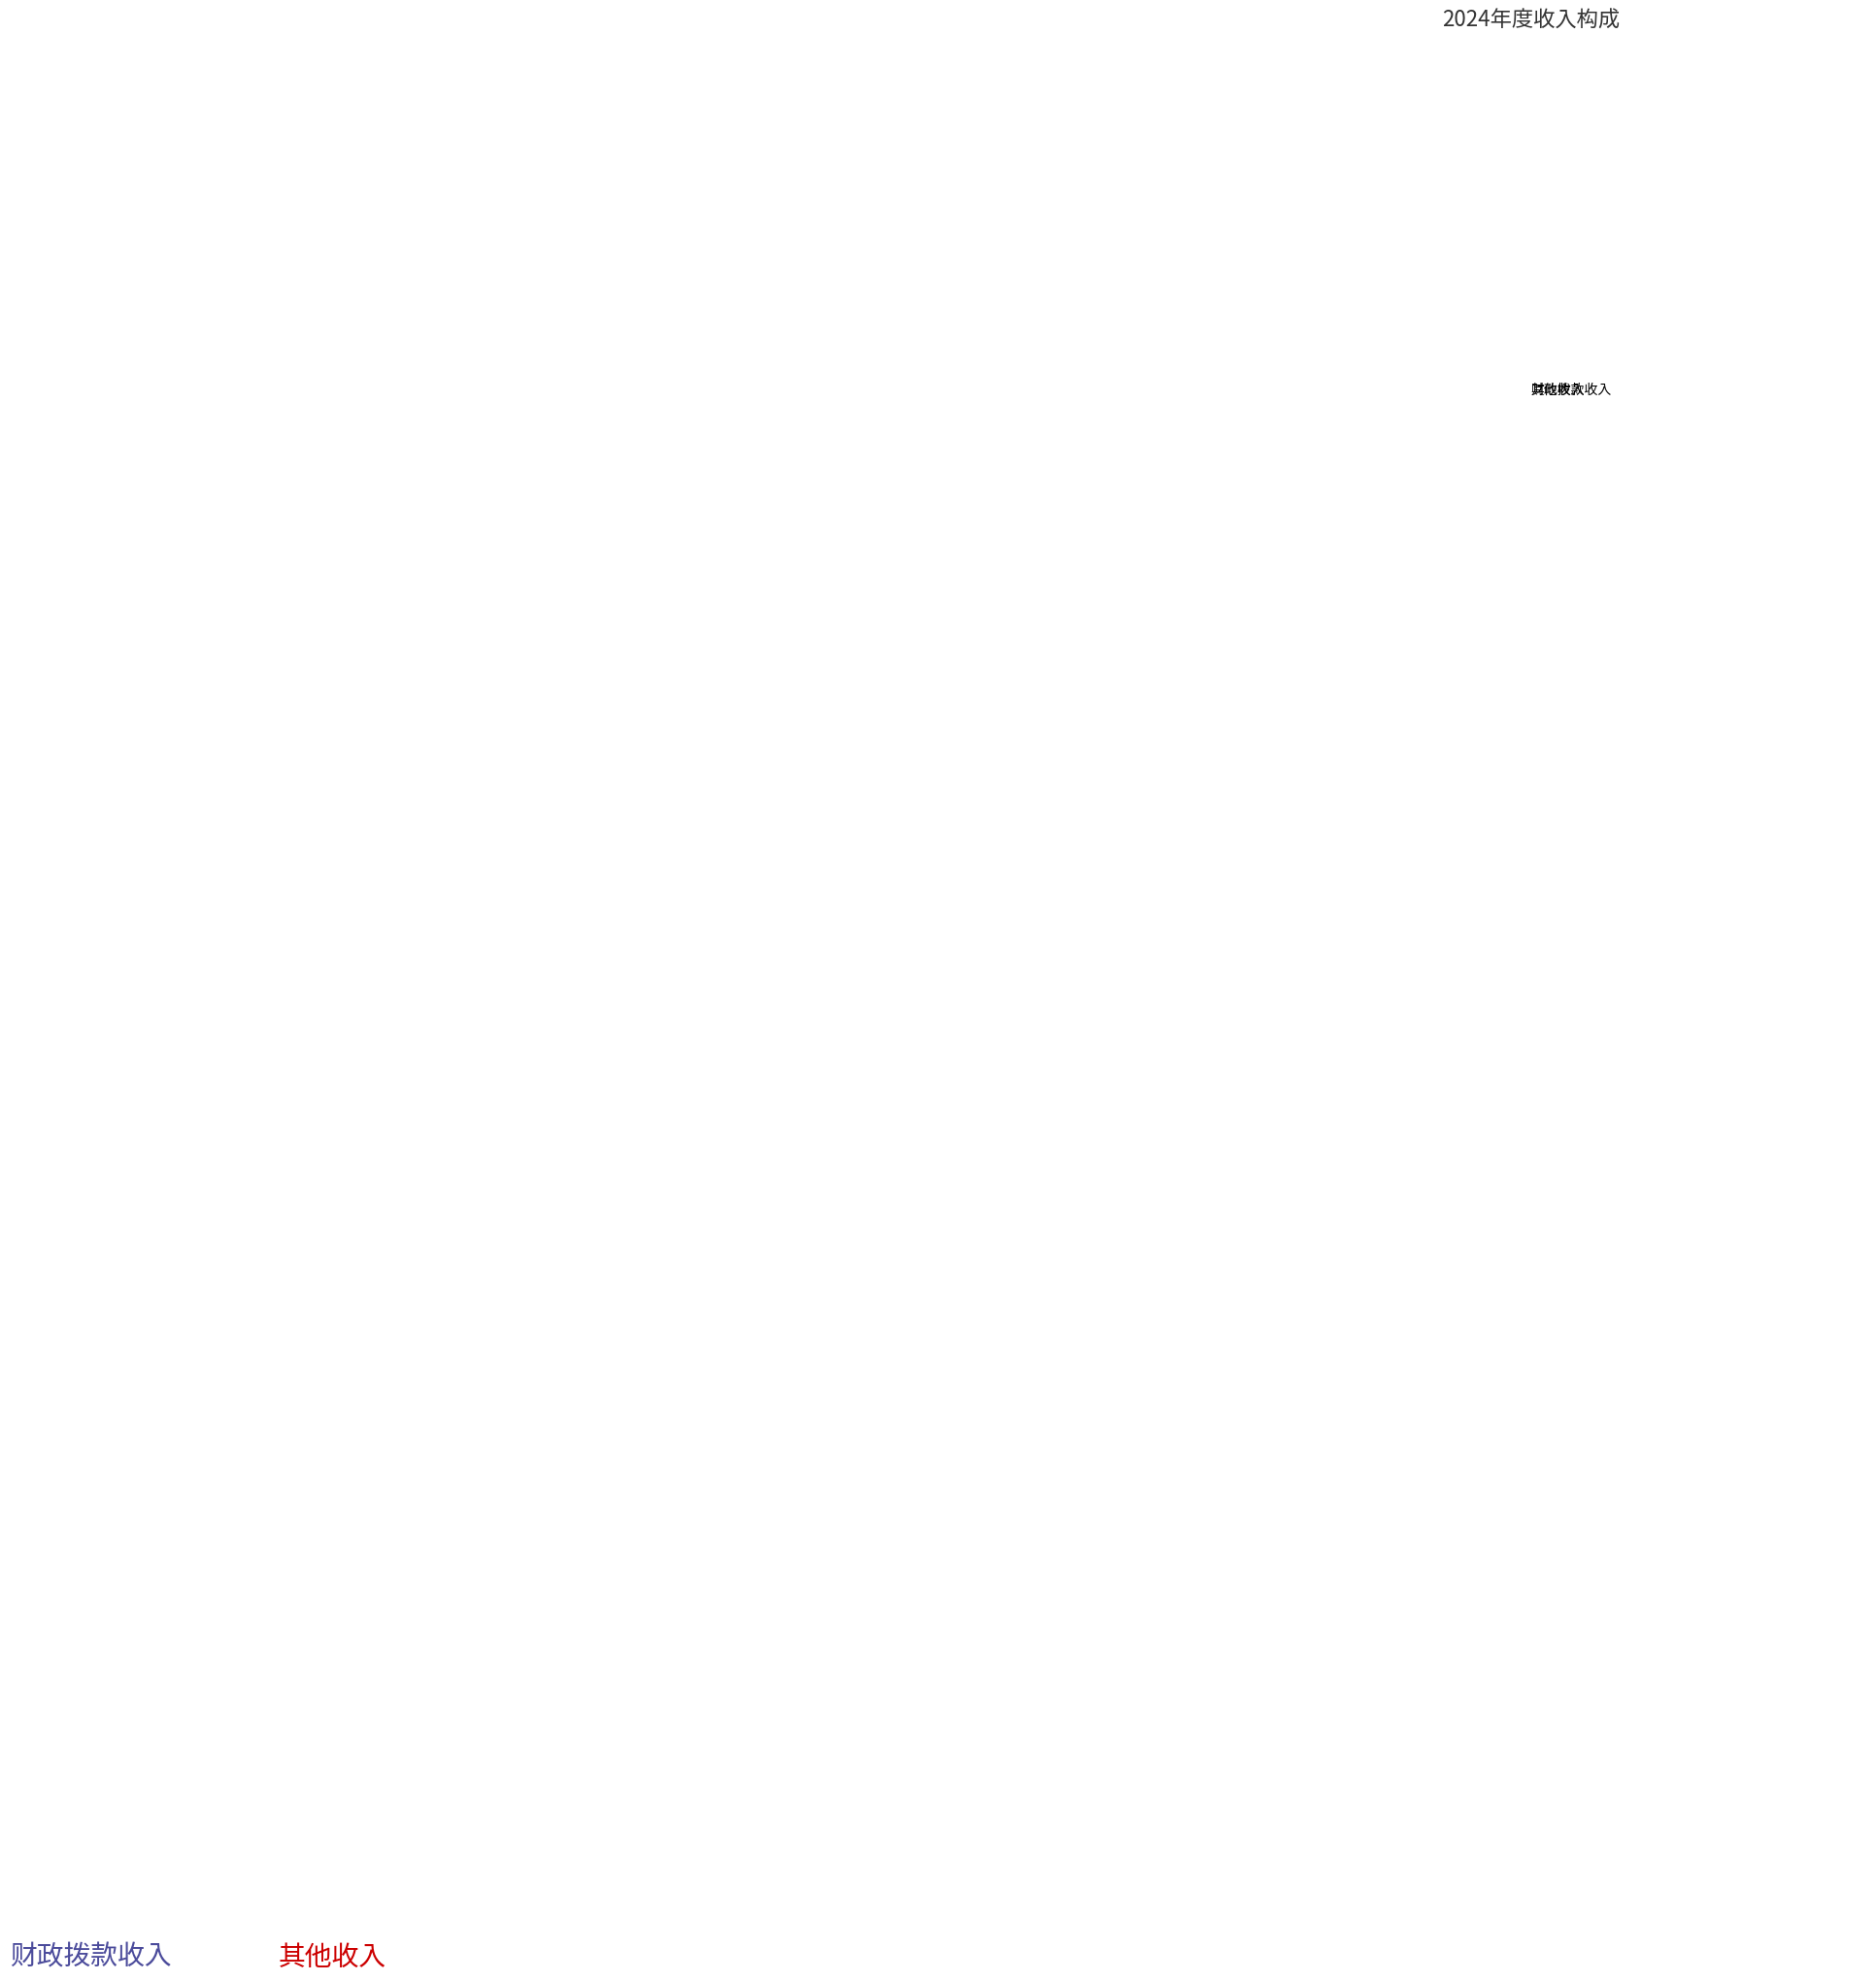

Is 财政拨款收入 the majority of the pie?

Yes